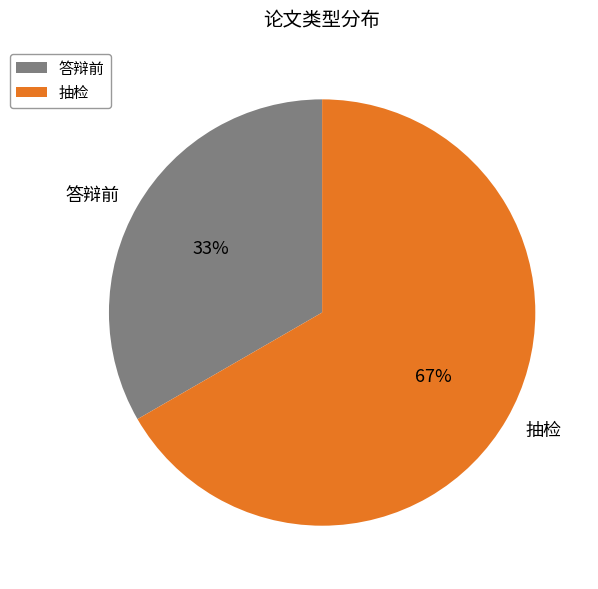

What is the ratio of the value at 抽检 to the value at 答辩前?

2.0